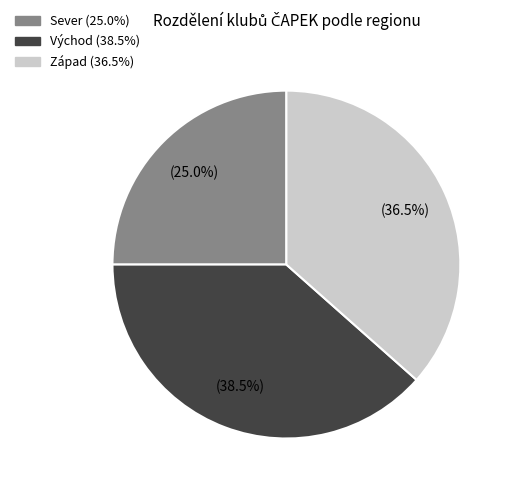

Is there any slice that represents more than half of the pie?

No